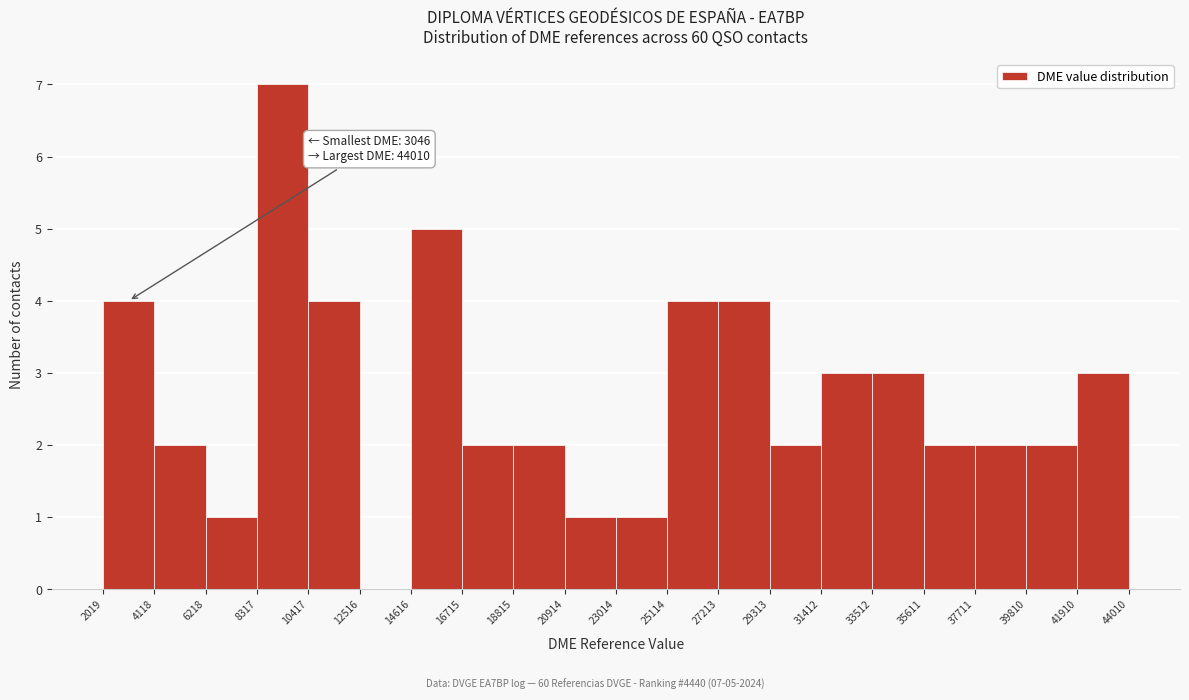

Which range on the x-axis has the tallest bar?

8317 to 10417